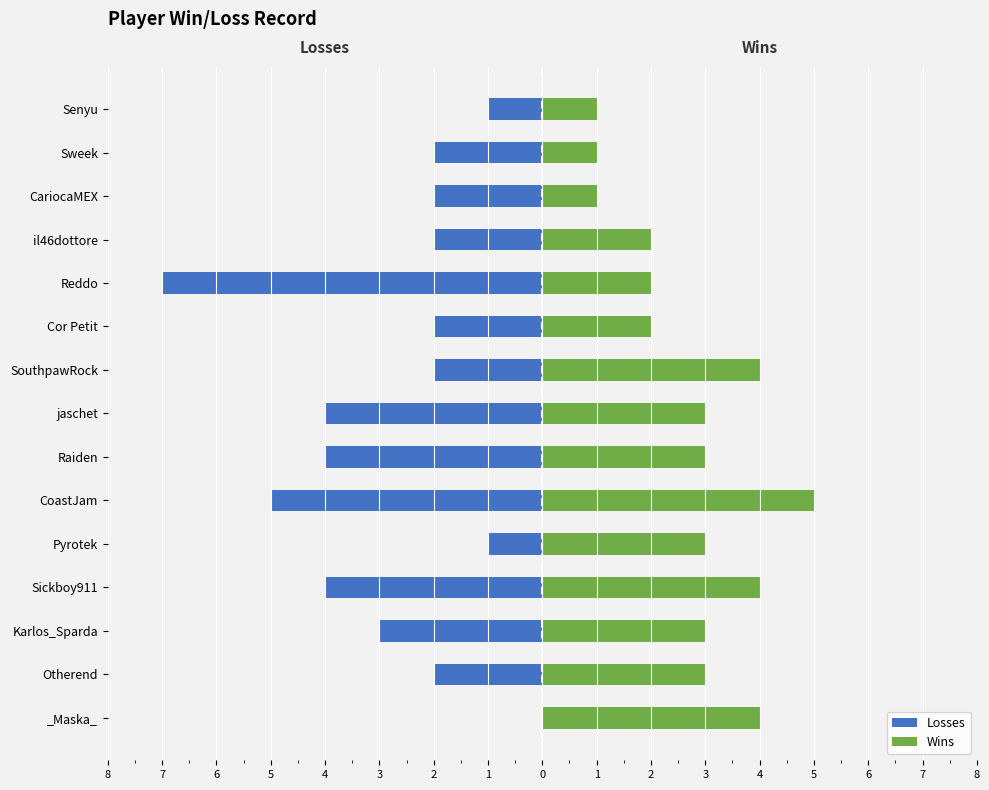

Reading right to left, list all the values displayed in this chart.

Losses: -1	-2	-2	-2	-7	-2	-2	-4	-4	-5	-1	-4	-3	-2	0
Wins: 1	1	1	2	2	2	4	3	3	5	3	4	3	3	4